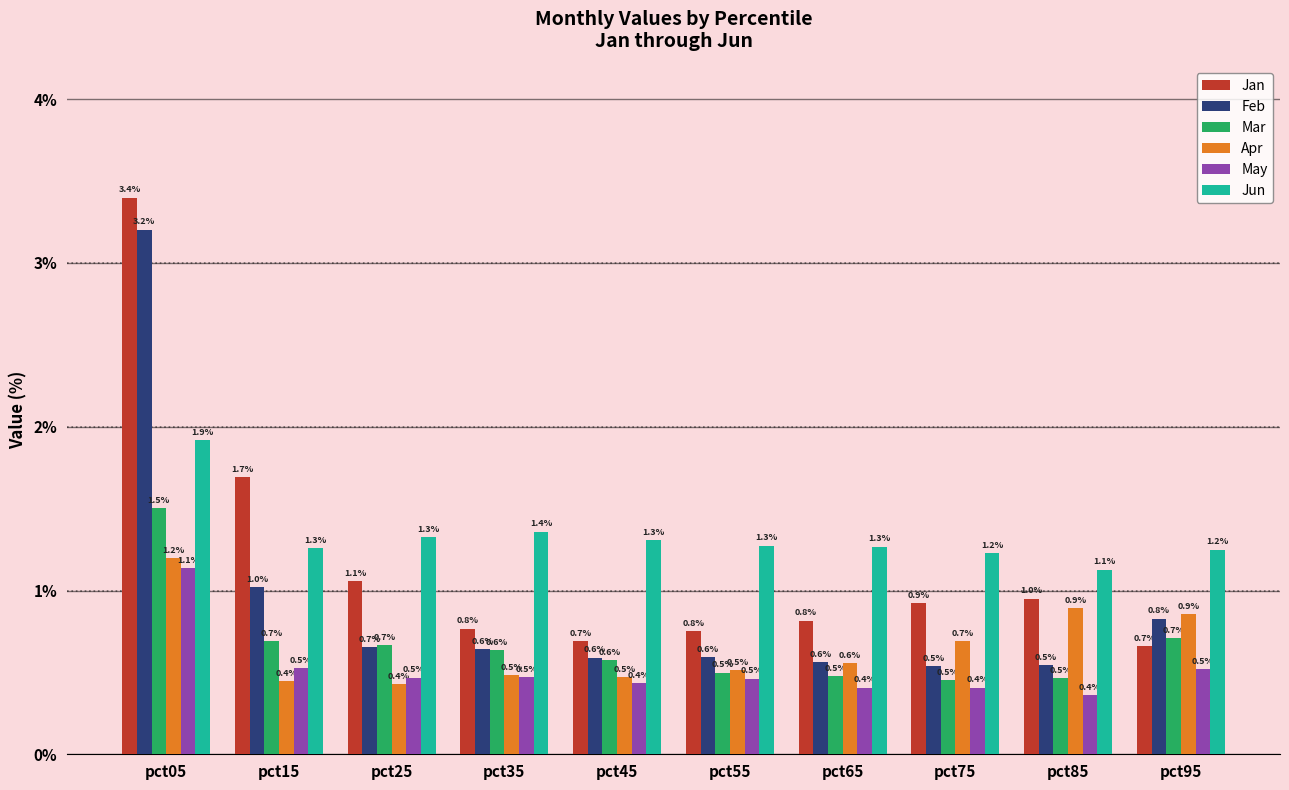

Count the number of data series in this chart.

6